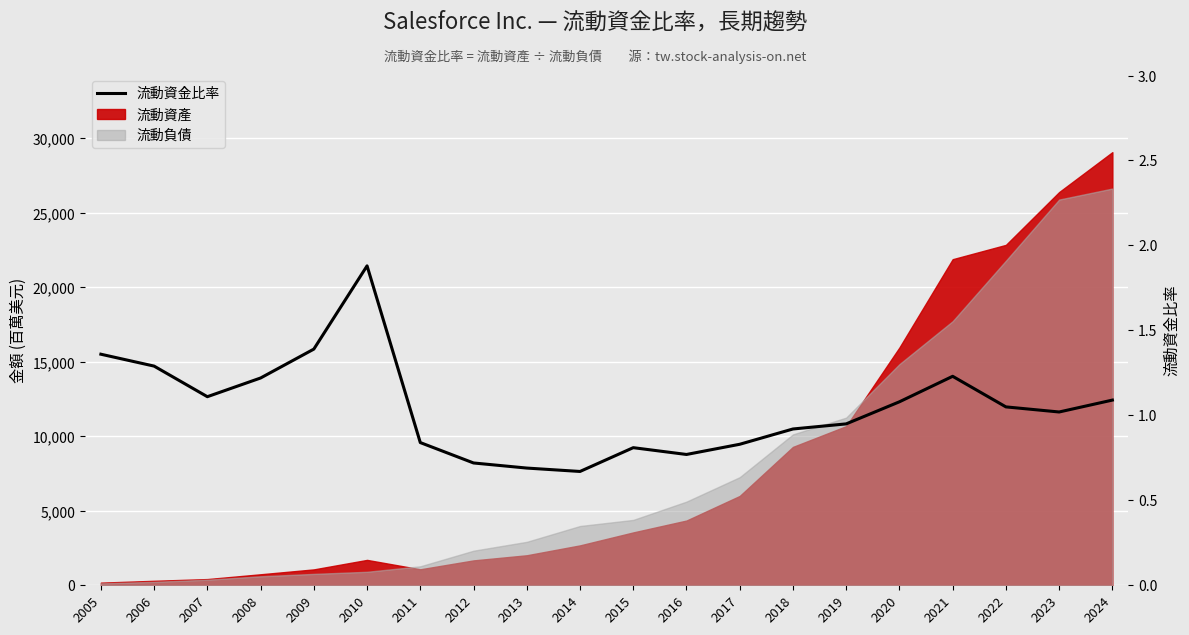

How many lines are shown in the chart?

1